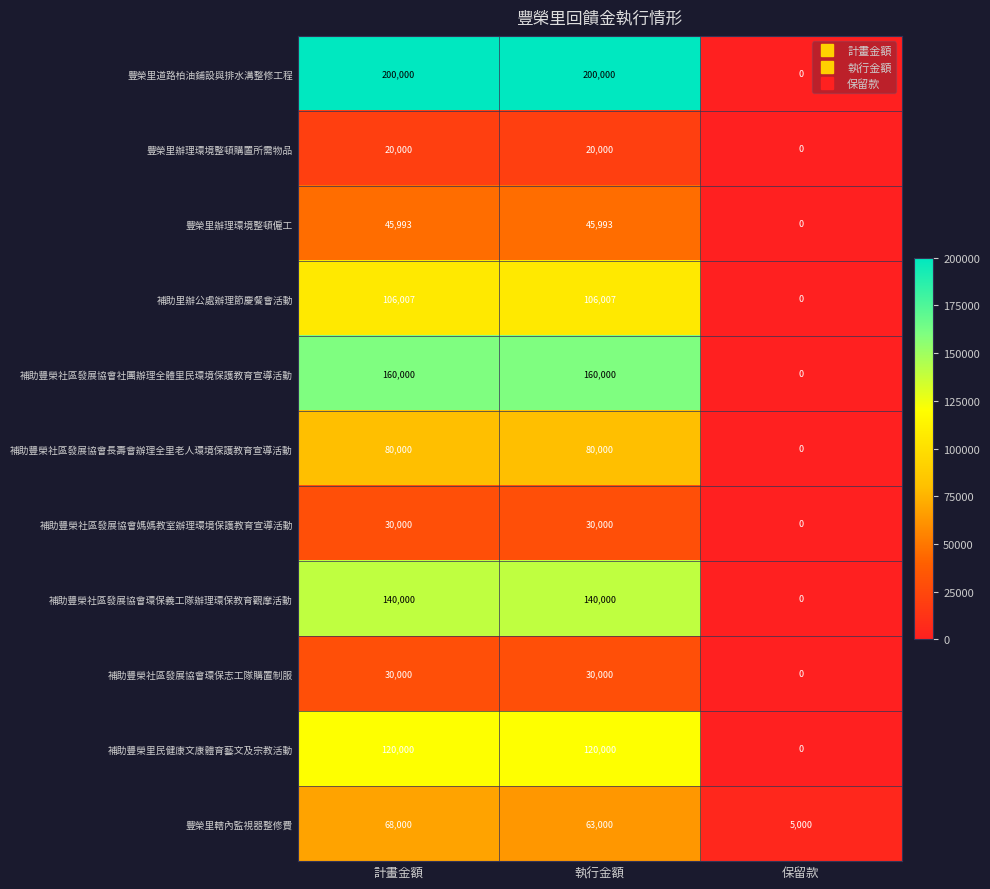

What is the difference between the highest and lowest values at 保留款?

5000